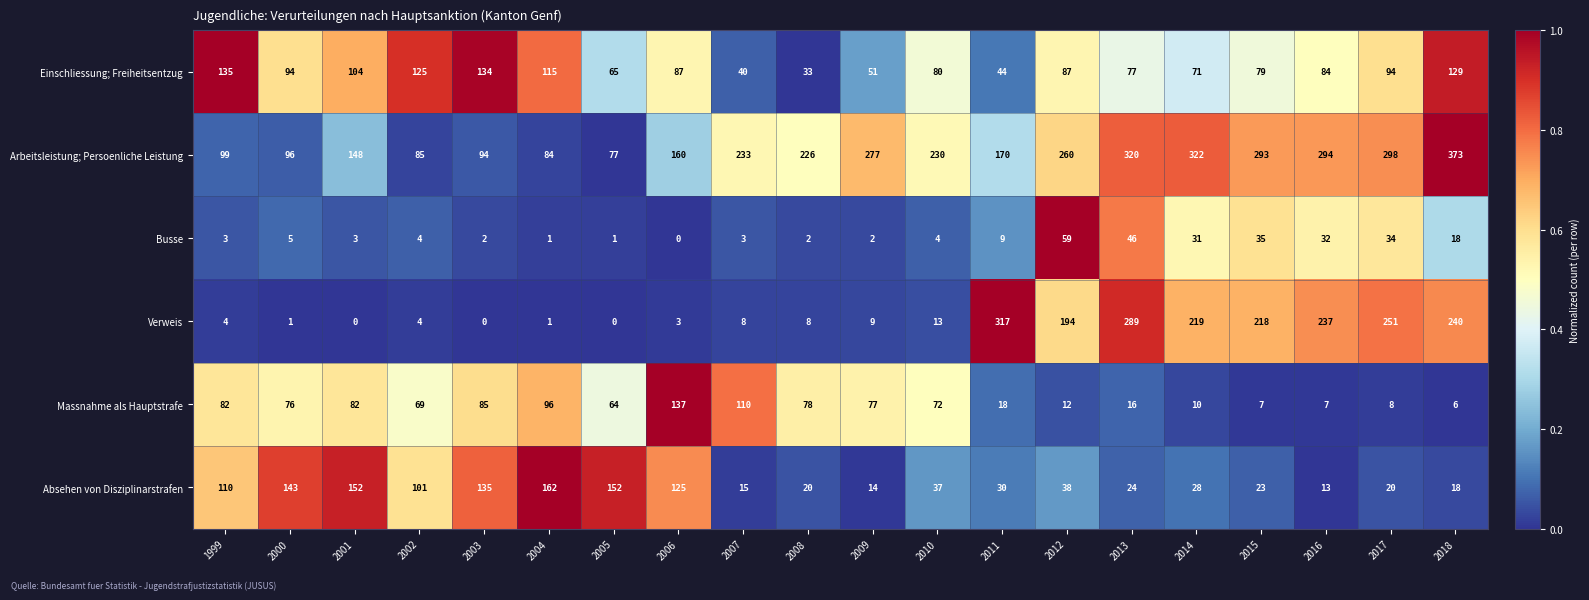

Where does the Arbeitsleistung; Persoenliche Leistung series first go above 230?

2007